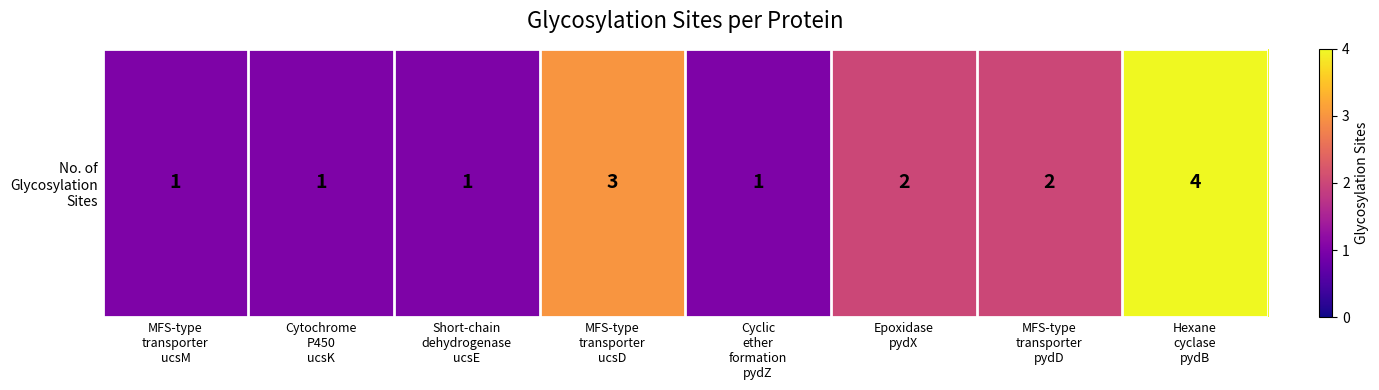

Count the values in the range 1 to 3.

7